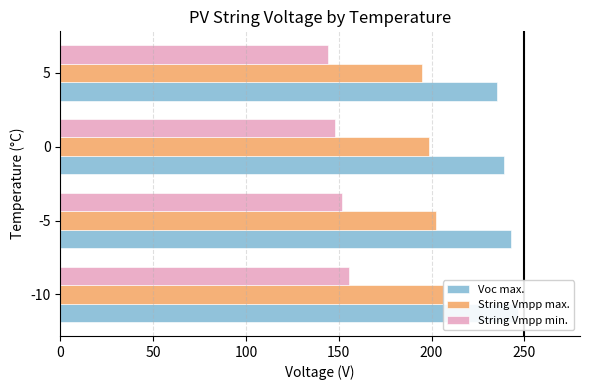

What is the difference between the maximum and second lowest values in the String Vmpp max. series?

7.5